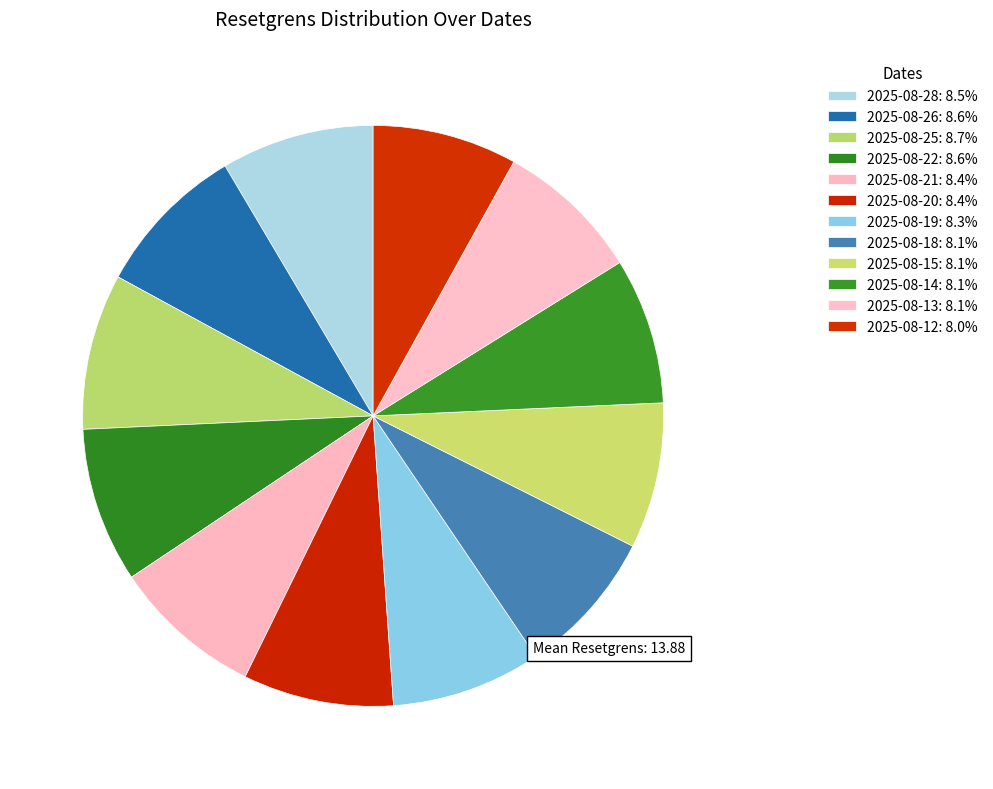

Does any single category account for the majority?

No